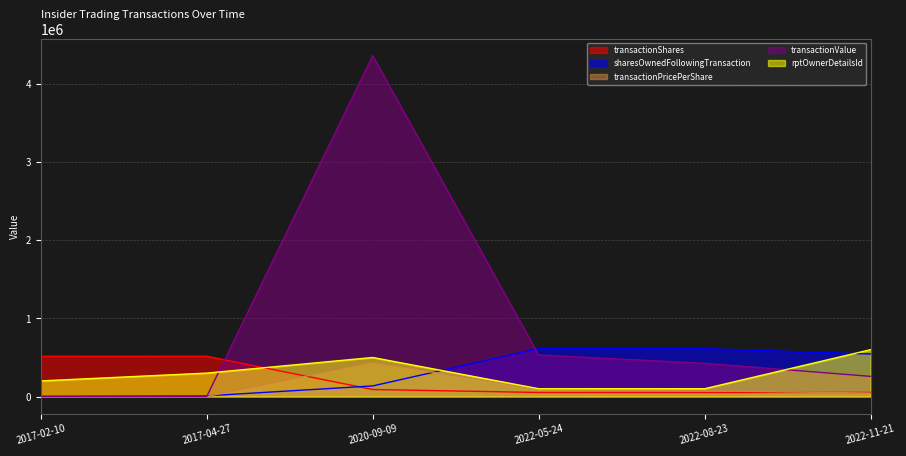

Where do transactionShares and sharesOwnedFollowingTransaction first cross each other?

2017-04-27 and 2020-09-09